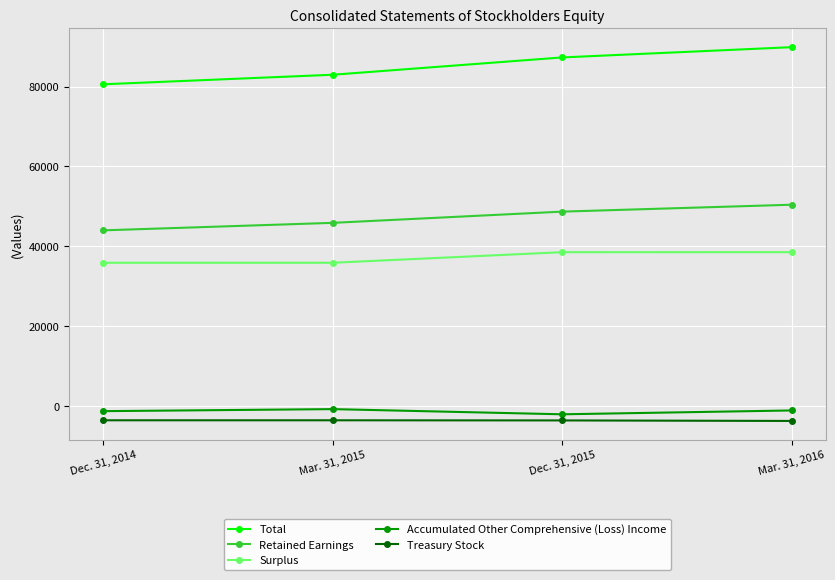

What value does the Treasury Stock series have at Dec. 31, 2014?

-3517